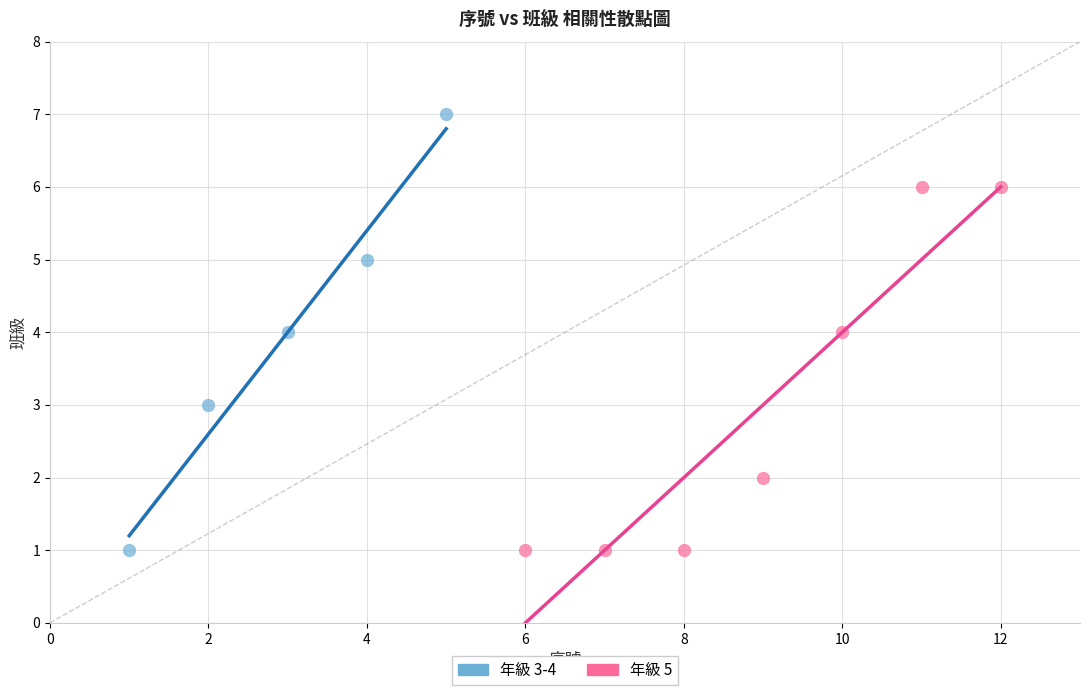

Which series reaches the maximum Y coordinate?

年級 3-4